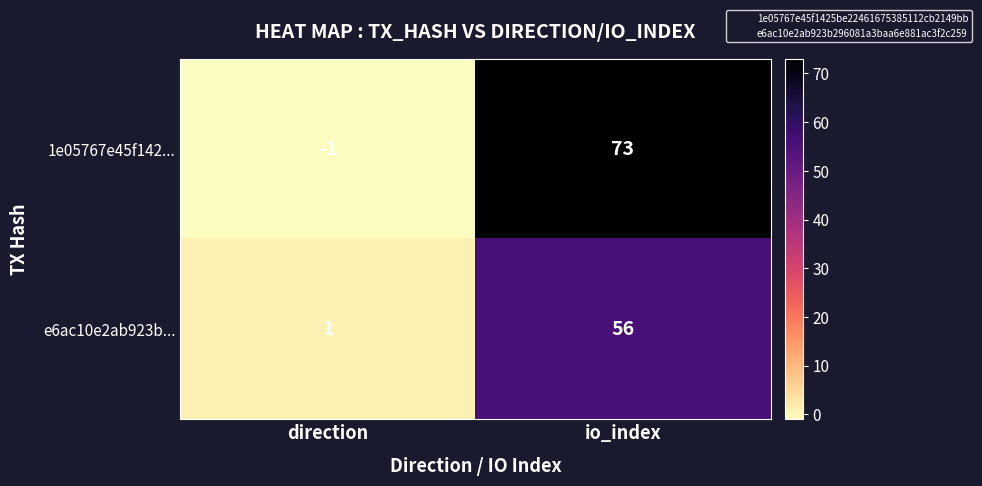

Between direction and io_index, which series saw the biggest shift?

1e05767e45f142...